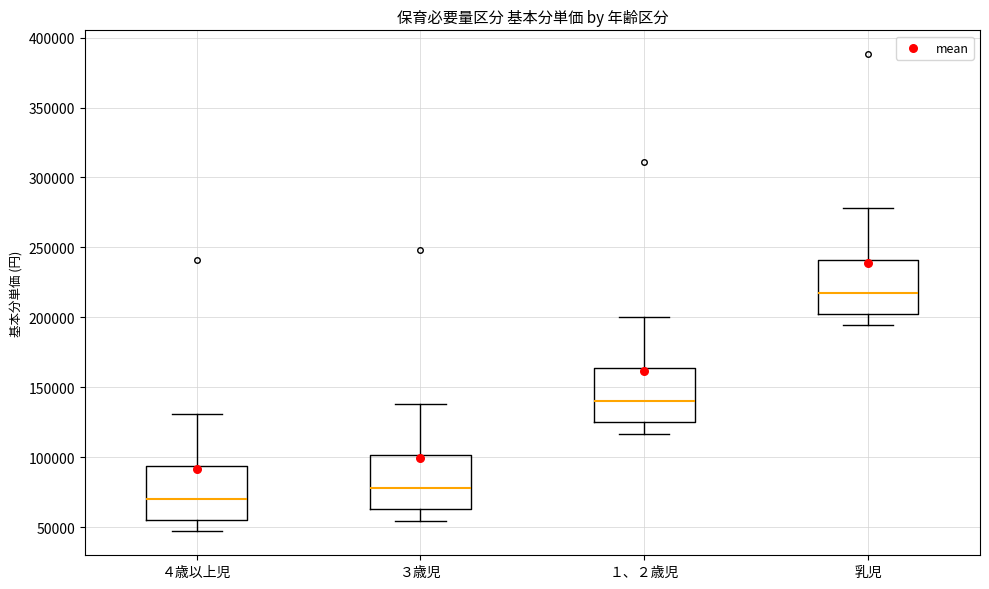

Reading left to right, transcribe this box plot: for each box, give where its median line is, the range the box spans, and where its two whiskers end, as read against the y-axis. The values are not printed on the chart, so give them approximately, as read against the axis.

４歳以上児: median 70000, box 55000 to 95000, whiskers 45000 to 130000
３歳児: median 80000, box 65000 to 100000, whiskers 55000 to 140000
１、２歳児: median 140000, box 125000 to 165000, whiskers 115000 to 200000
乳児: median 220000, box 205000 to 240000, whiskers 195000 to 280000